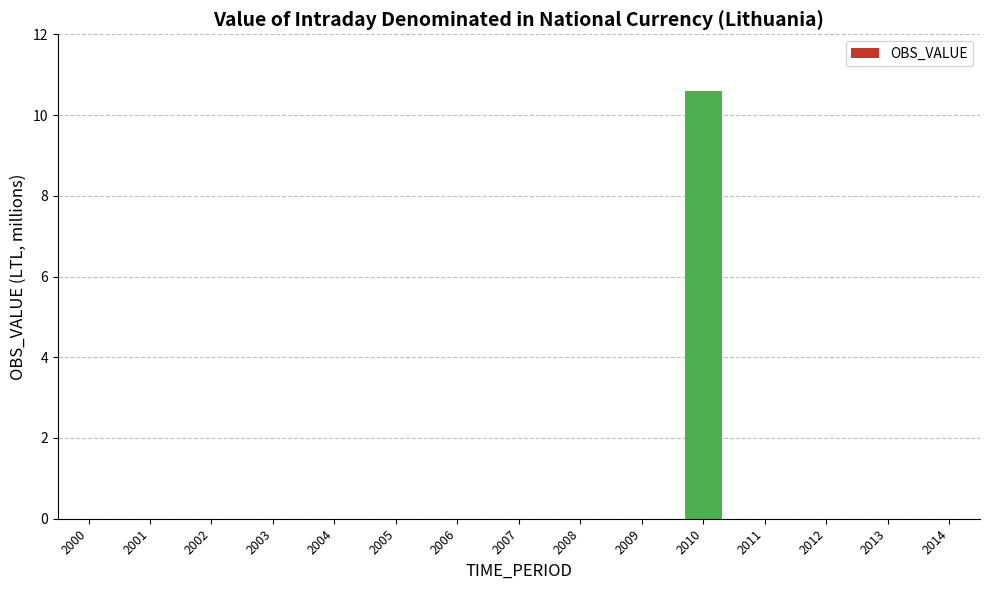

Are the bars grouped side by side (vs. stacked)?

No